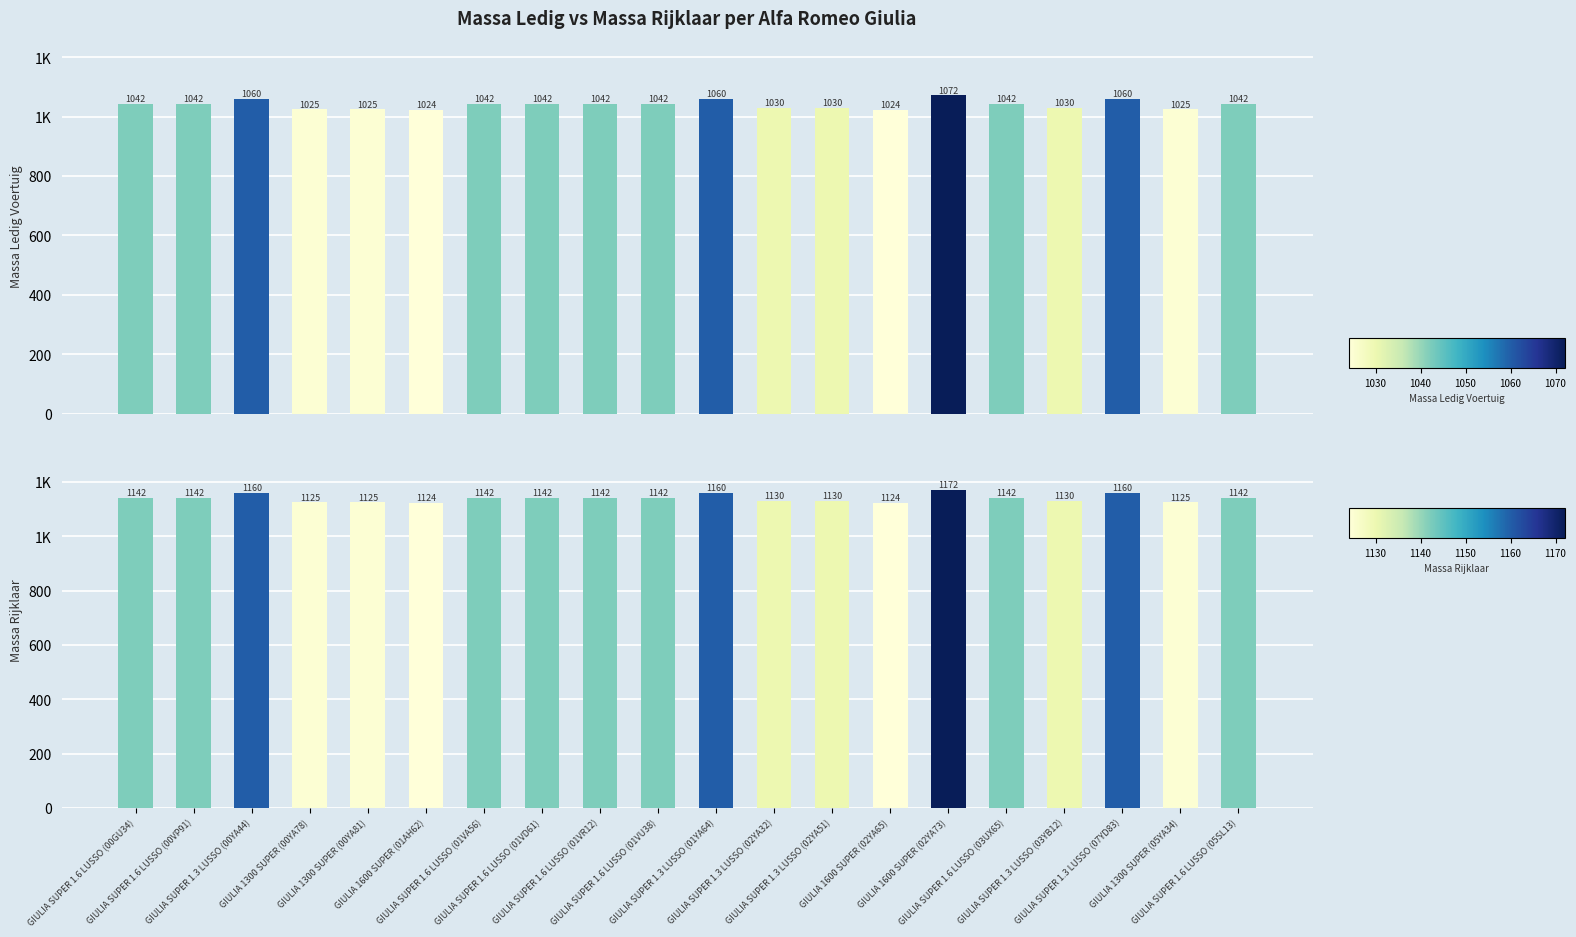

At which label is massa_ledig_voertuig closest to 1048?

GIULIA SUPER 1.6 LUSSO (00GU34)